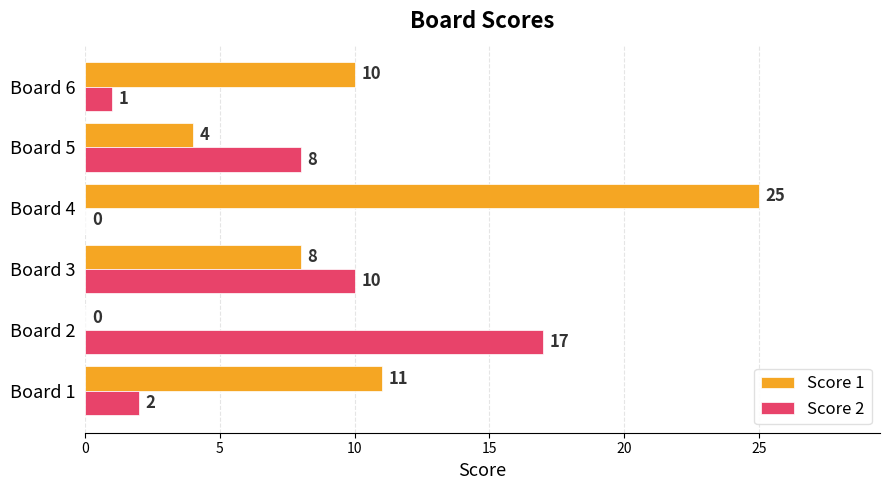

At which category is the sum across all series the highest?

Board 4